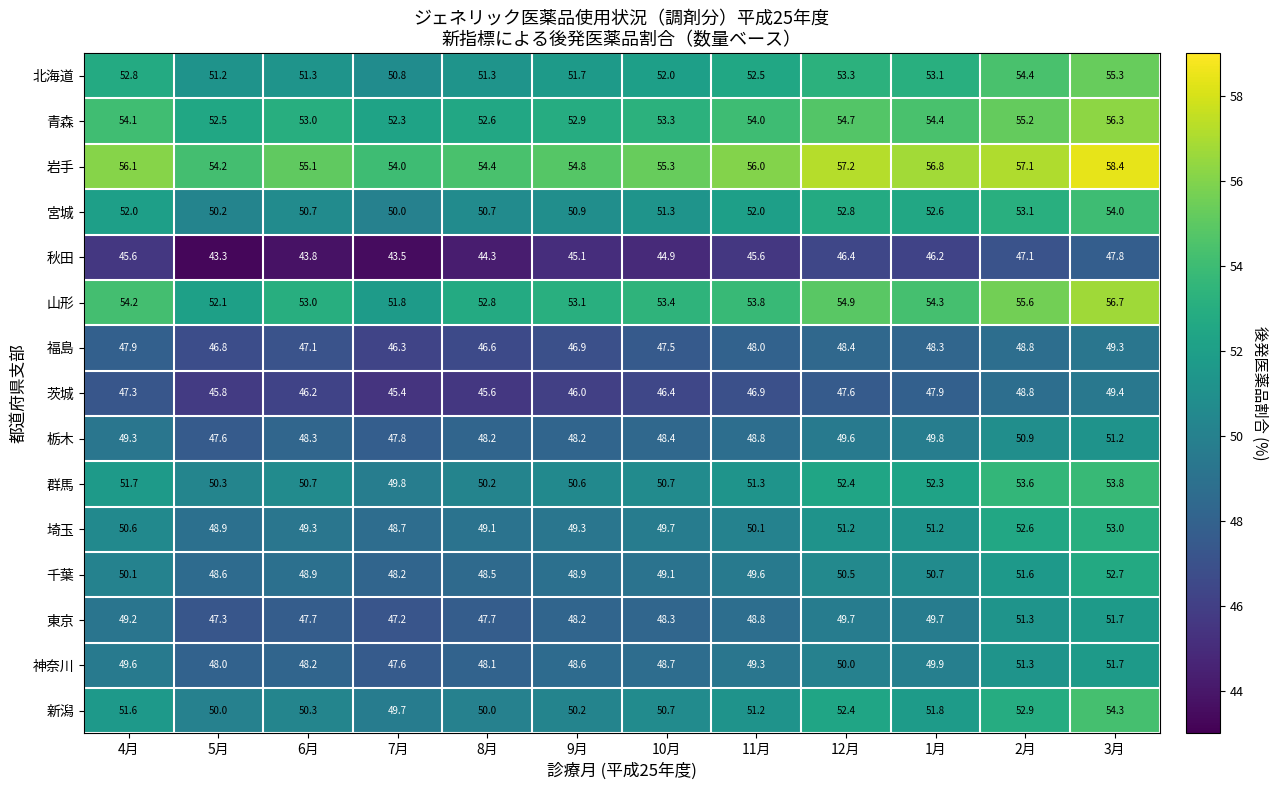

Which series changed the most between 6月 and 7月?

山形